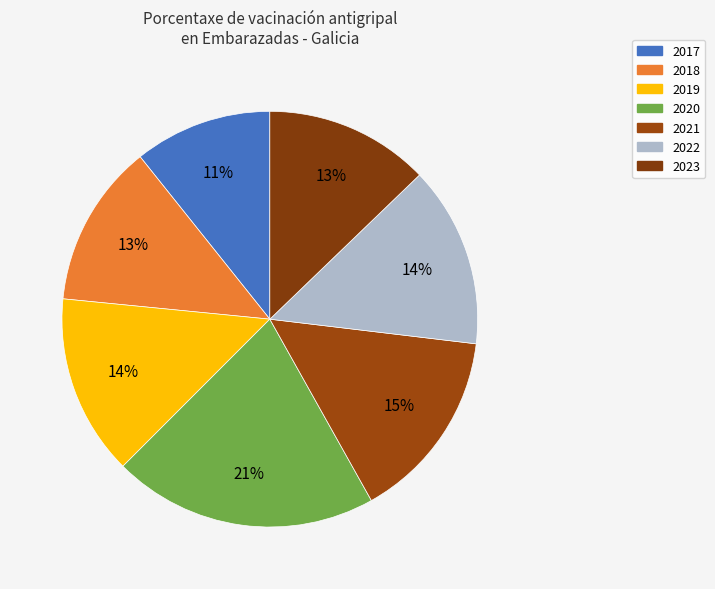

What is the ratio of the value at 2019 to the value at 2020?

0.7